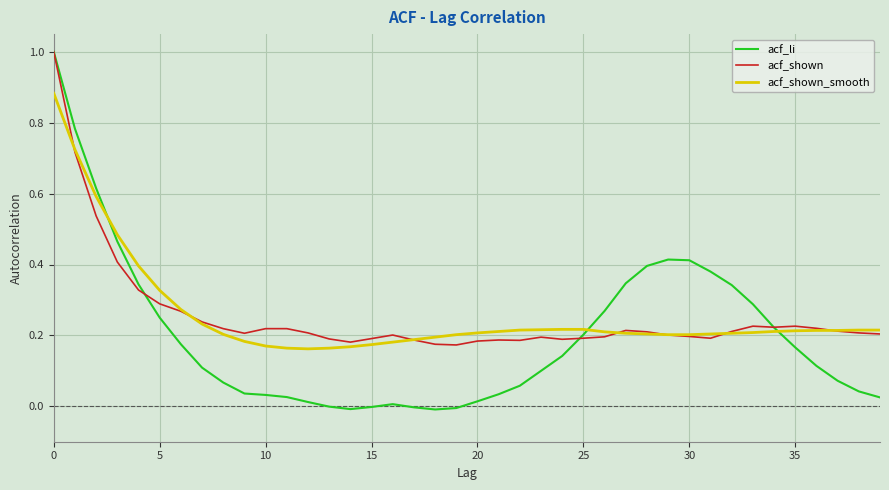

What is the highest value of the acf_li series?

1.0